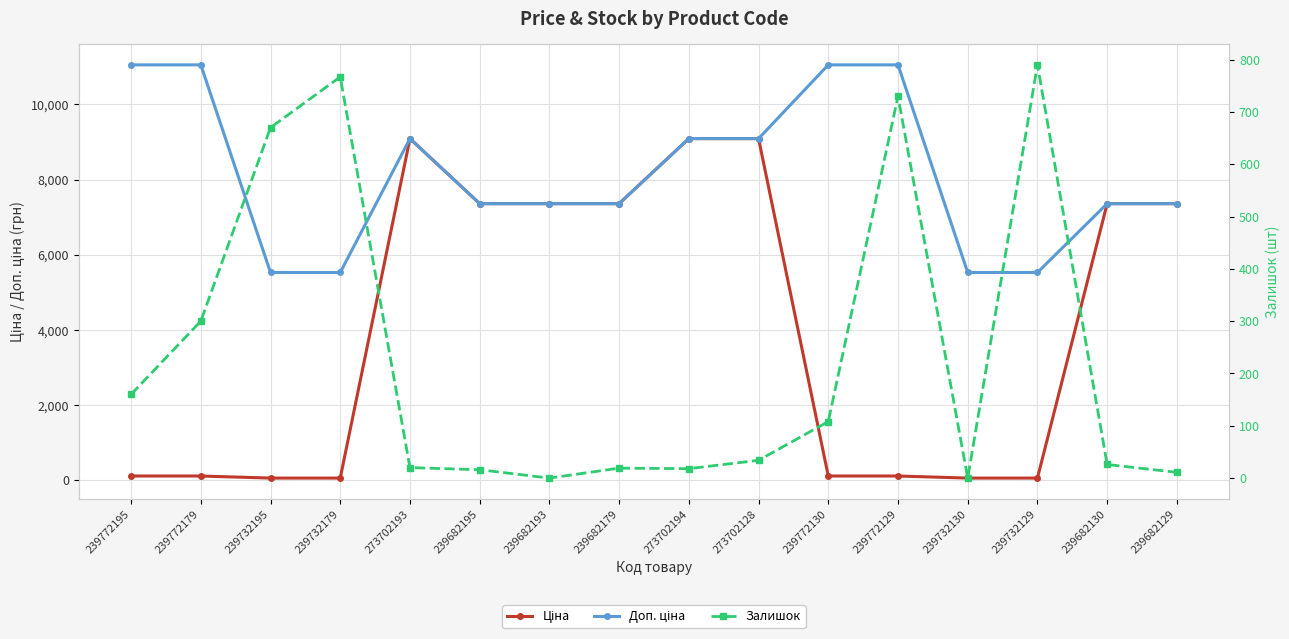

Where does the Залишок series first go above 34?

239772195